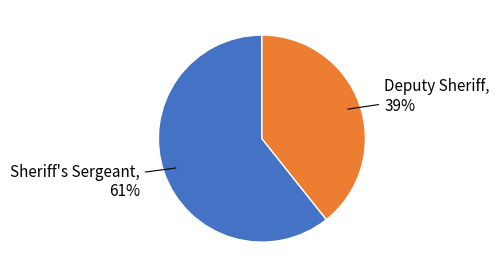

Approximately how many times larger is the value at Deputy Sheriff compared to Sheriff's Sergeant?

0.6